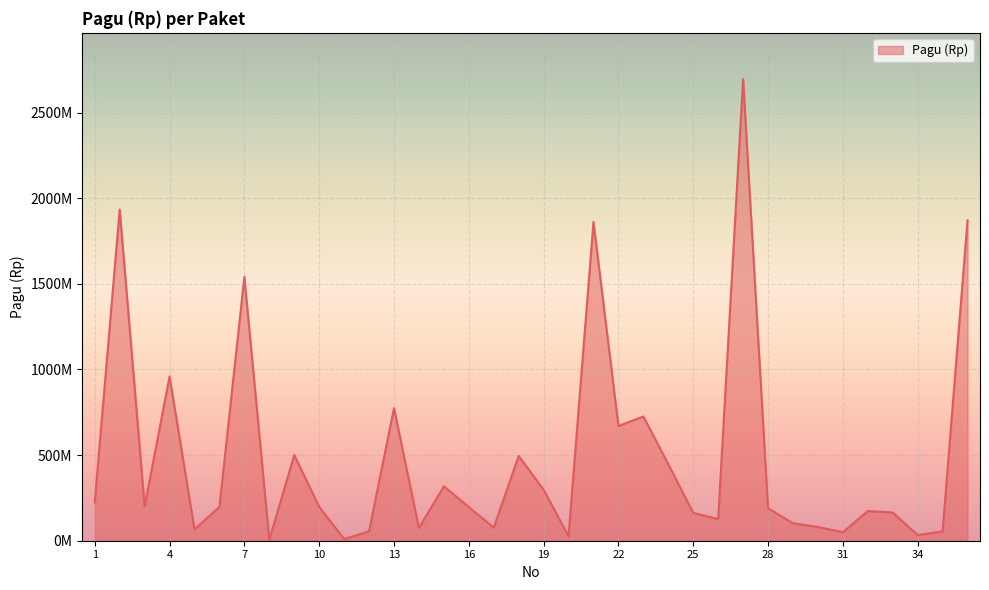

Rank the categories by value from lowest to highest.

8, 11, 20, 34, 31, 12, 35, 5, 14, 17, 30, 29, 26, 25, 33, 32, 28, 16, 6, 10, 3, 1, 19, 15, 24, 18, 9, 22, 23, 13, 4, 7, 21, 36, 2, 27